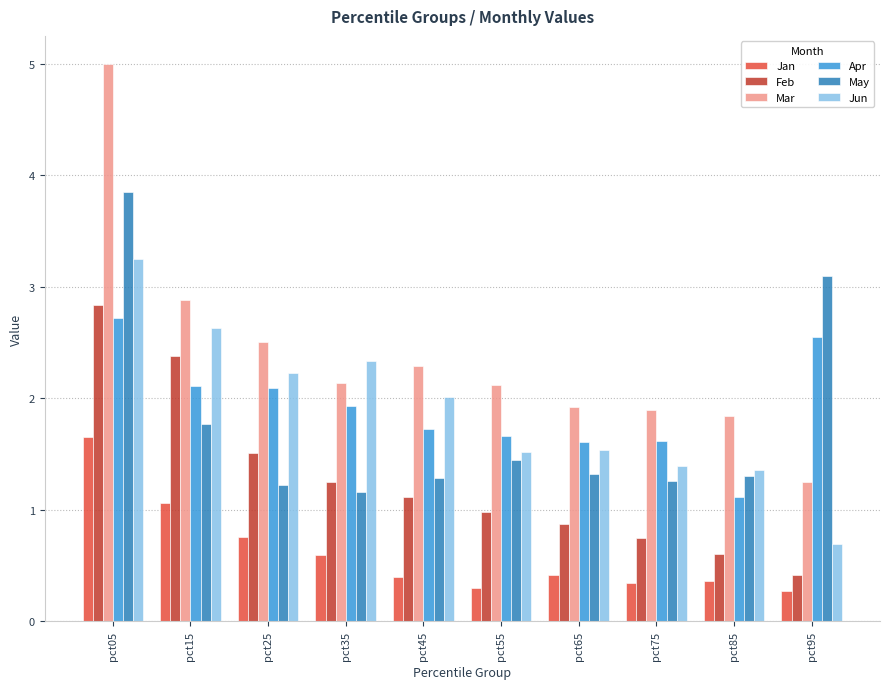

Between pct25 and pct85, which series saw the biggest shift?

Apr